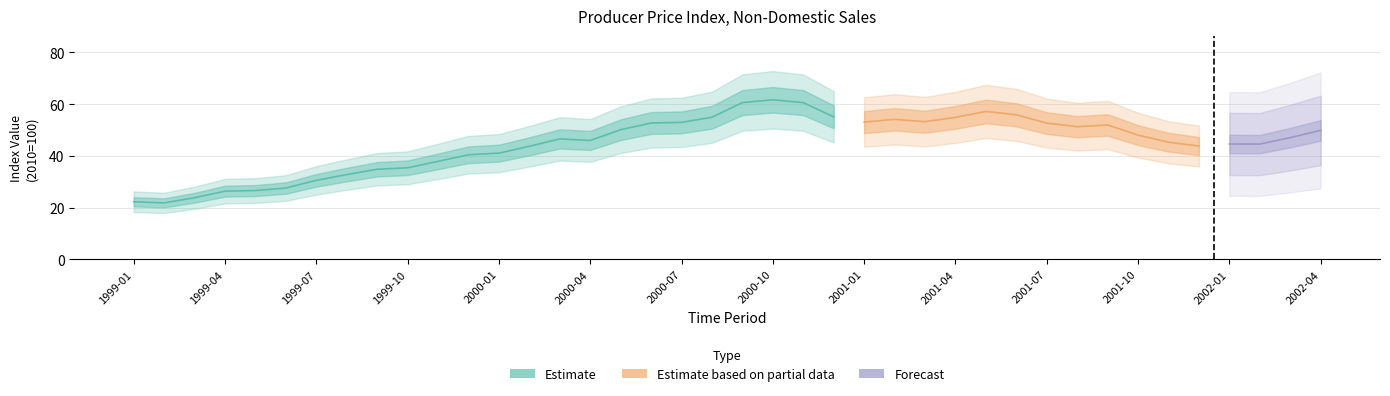

What is the average value?

44.8